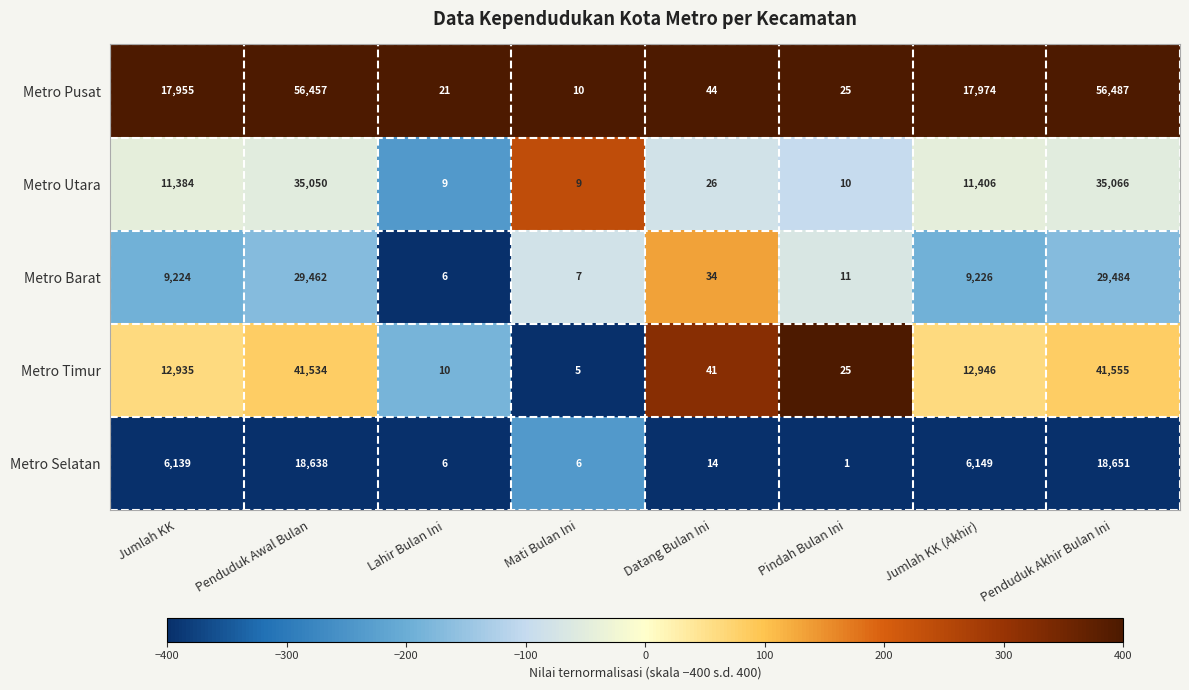

At which label is Metro Utara closest to 17537?

Jumlah KK (Akhir)